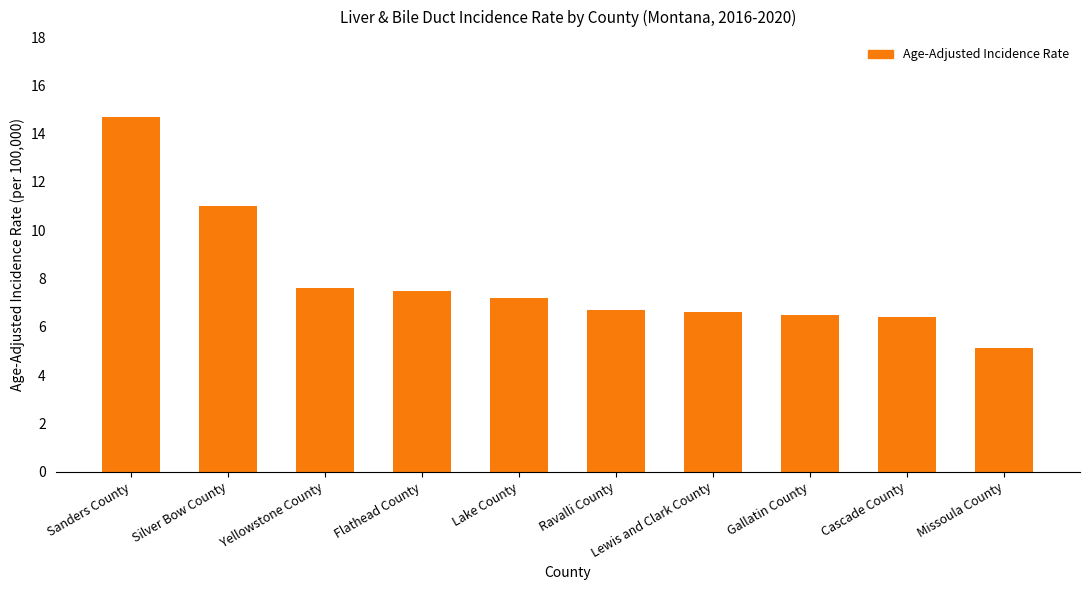

What is the difference between the values at Gallatin County and Sanders County?

8.2